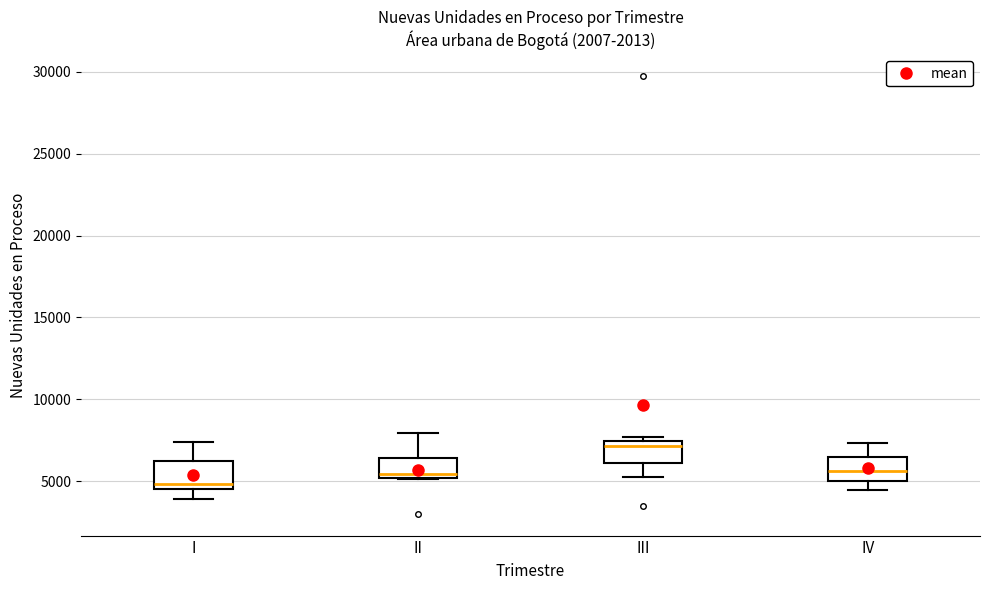

Reading left to right, read every box against the y-axis: the position of its median line, the range the box covers, and the ends of its whiskers. The values are not printed on the chart, so give them approximately, as read against the axis.

I: median 5000, box 4500 to 6000, whiskers 4000 to 7500
II: median 5500, box 5000 to 6500, whiskers 5000 to 8000
III: median 7000, box 6000 to 7500, whiskers 5500 to 7500 (just above the box's upper edge)
IV: median 5500, box 5000 to 6500, whiskers 4500 to 7500